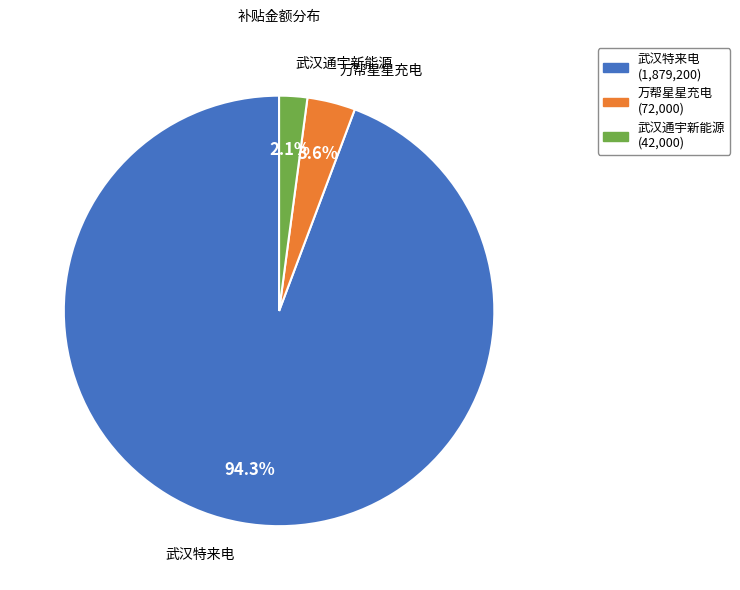

To the nearest percent, what is the average slice percentage?

33%